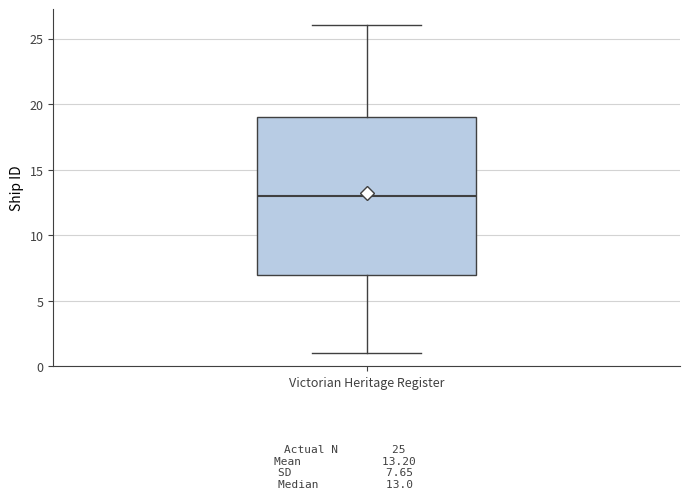

Transcribe this box plot: give where the median line is, the range the box spans, and where the two whiskers end, as read against the y-axis. The values are not printed on the chart, so give them approximately, as read against the axis.

median 13, box 7 to 19, whiskers 1 to 26